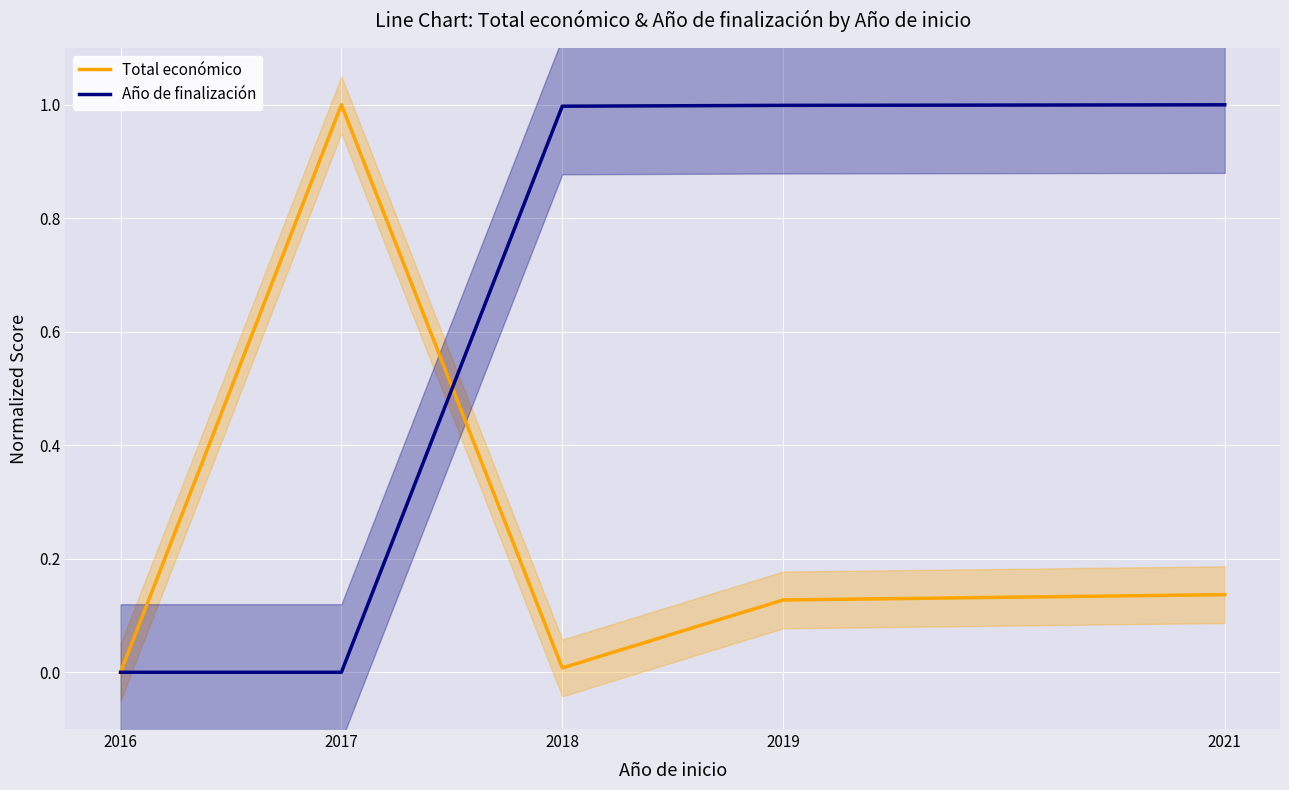

Read the Año de finalización value at 2021.

1.0